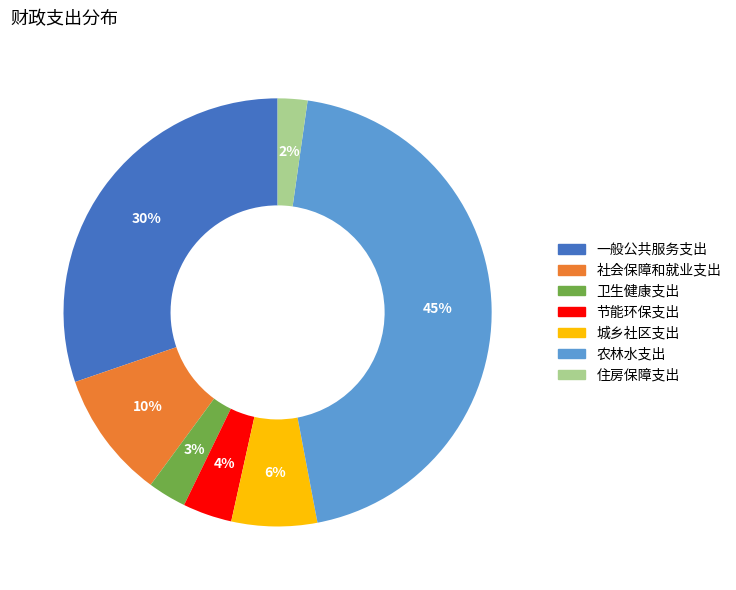

Rank the categories by value from lowest to highest.

住房保障支出, 卫生健康支出, 节能环保支出, 城乡社区支出, 社会保障和就业支出, 一般公共服务支出, 农林水支出